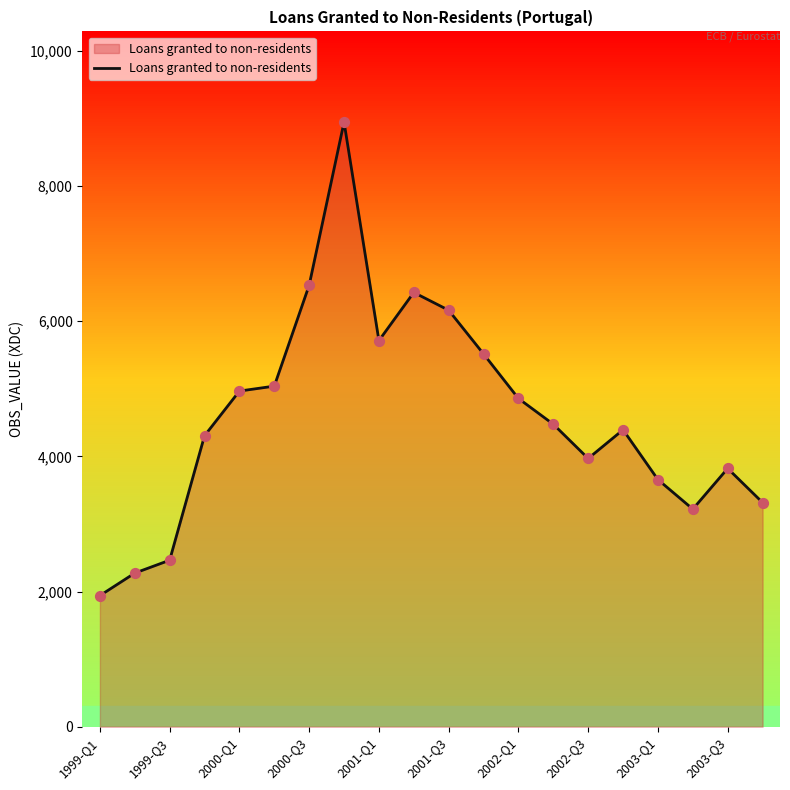

What is the minimum value shown in the chart?

1940.3